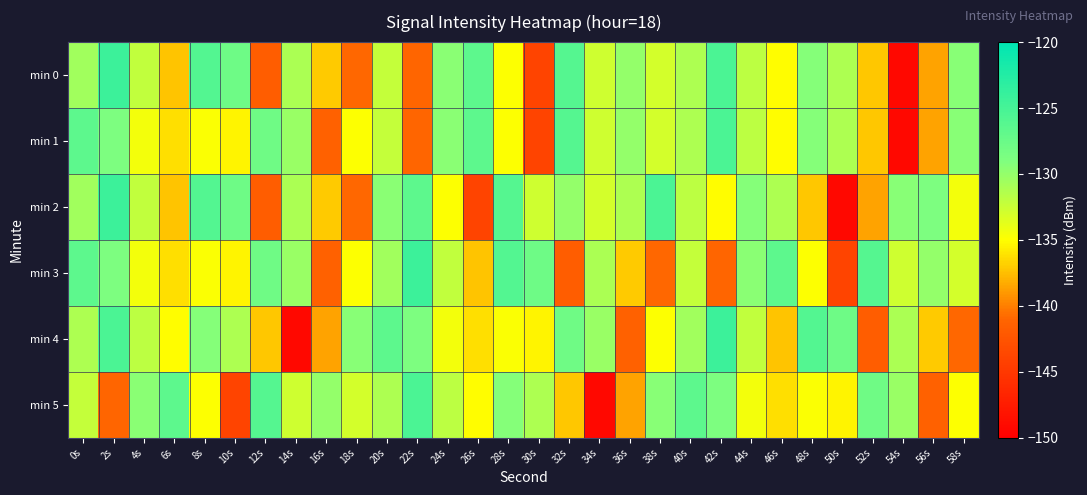

What is the smallest value displayed?

-149.3